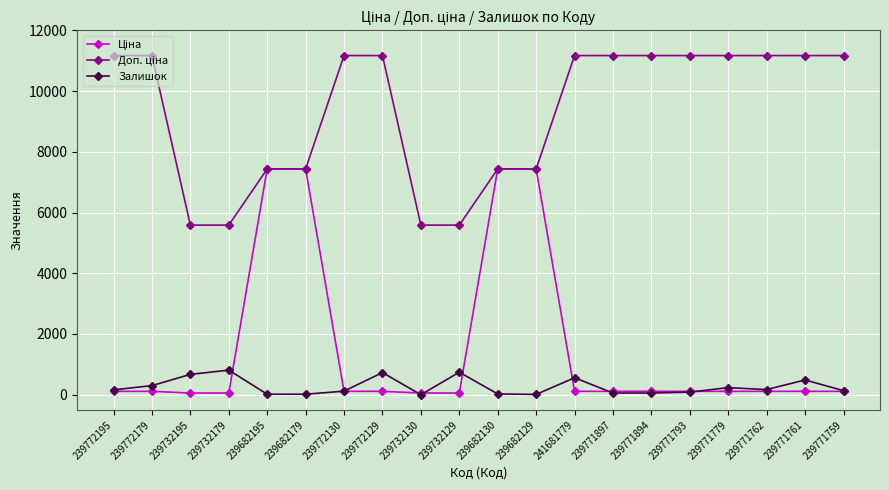

What is the value of the Залишок point at the 10th from the left?

742.0